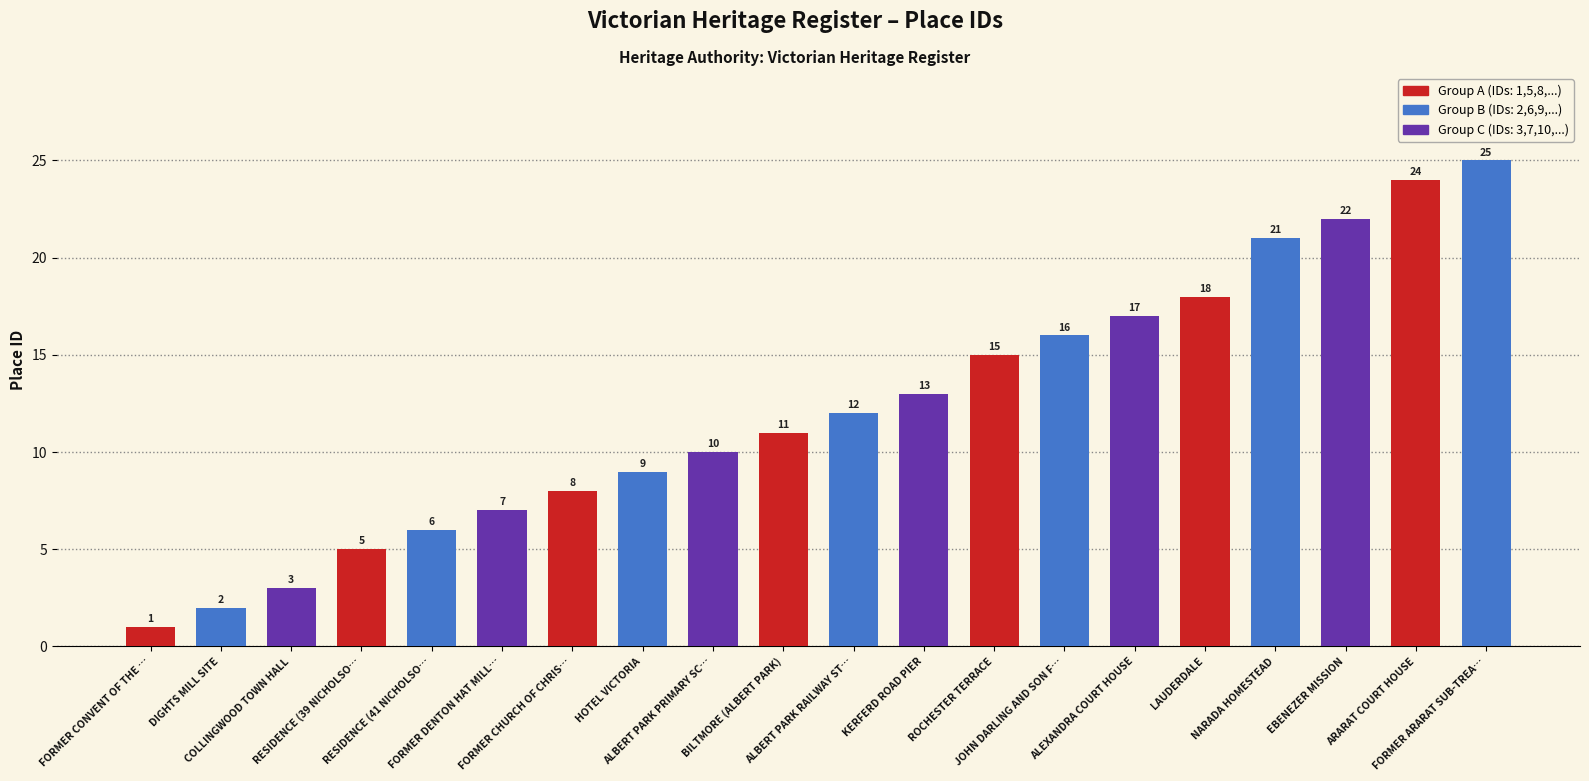

What is the label of the 16th bar from the left?

LAUDERDALE